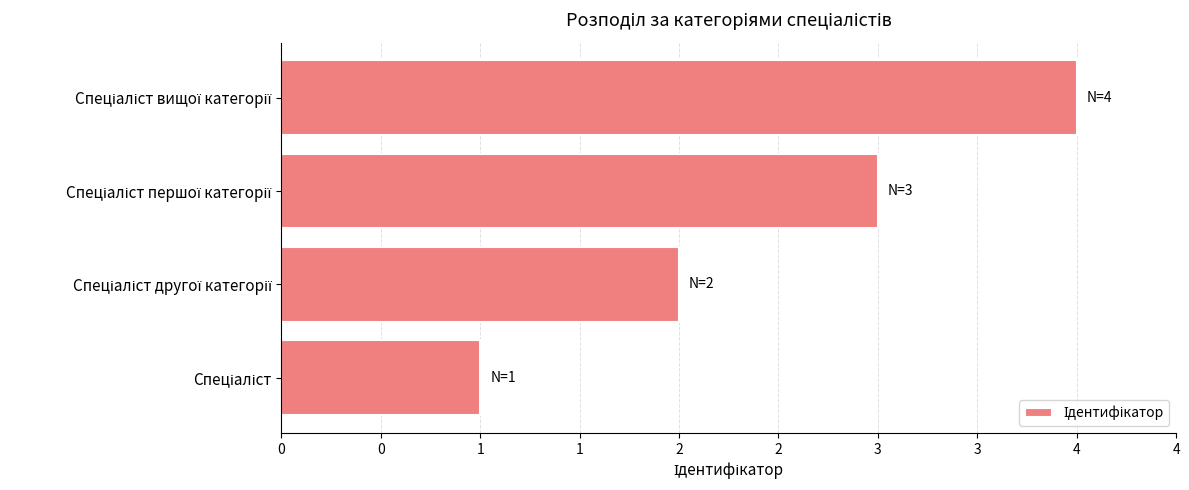

Does the chart contain any negative values?

No